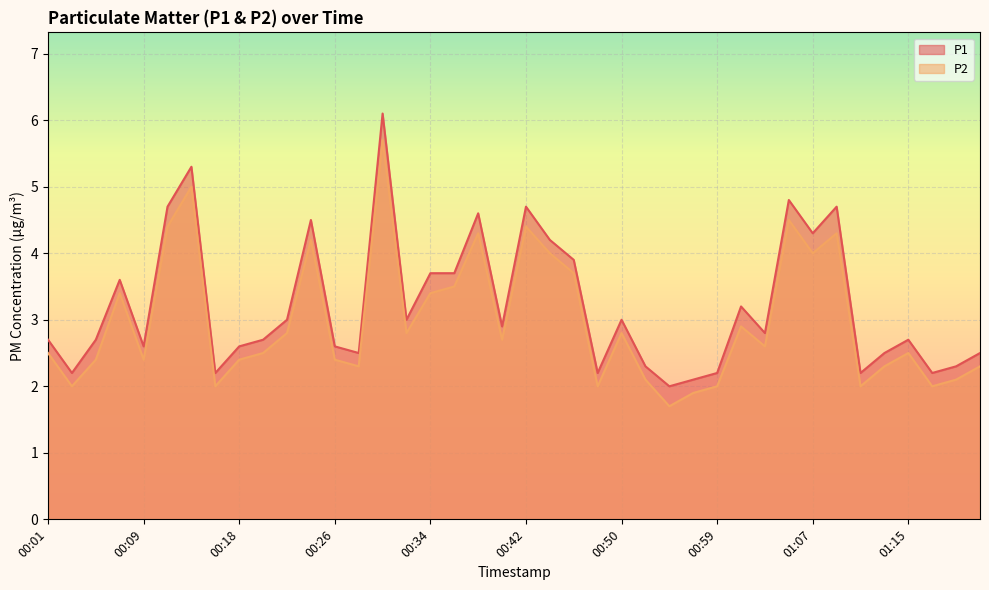

How many data points in P2 are less than 2?

2